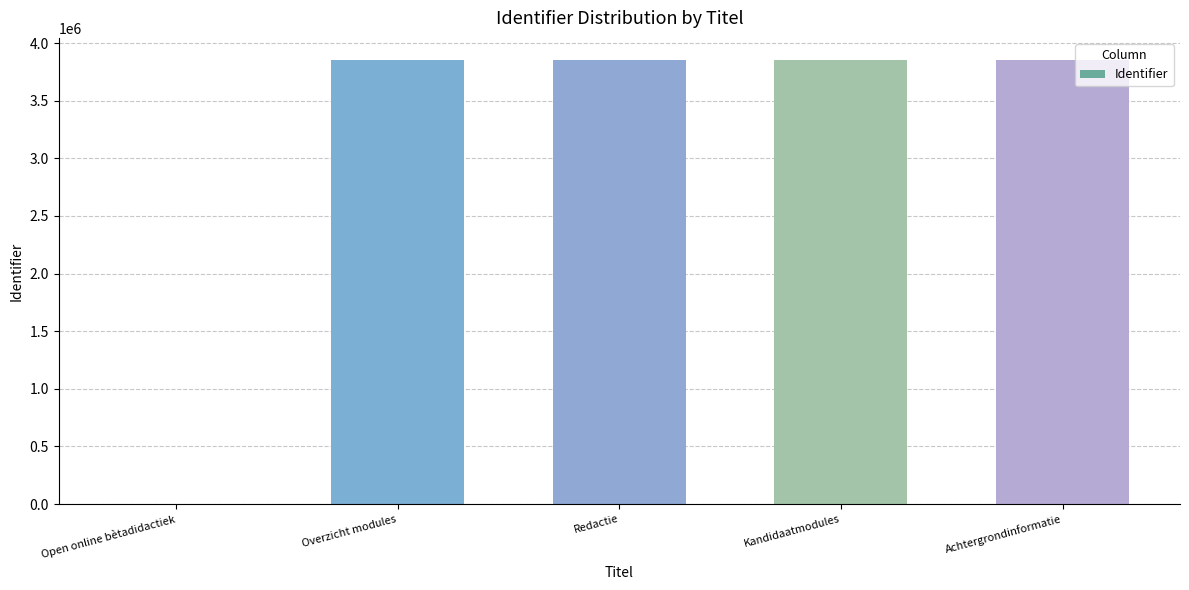

Is it true that the value at Overzicht modules is 3852352?

True